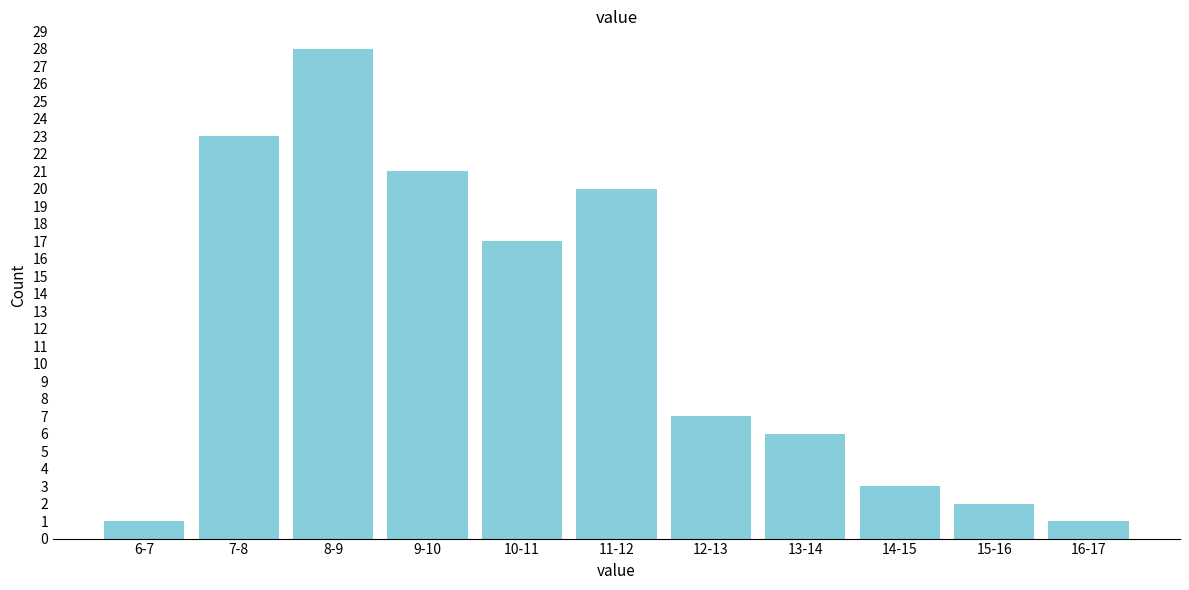

Reading left to right, what are all the values shown in this chart?

6-7=1	7-8=23	8-9=28	9-10=21	10-11=17	11-12=20	12-13=7	13-14=6	14-15=3	15-16=2	16-17=1